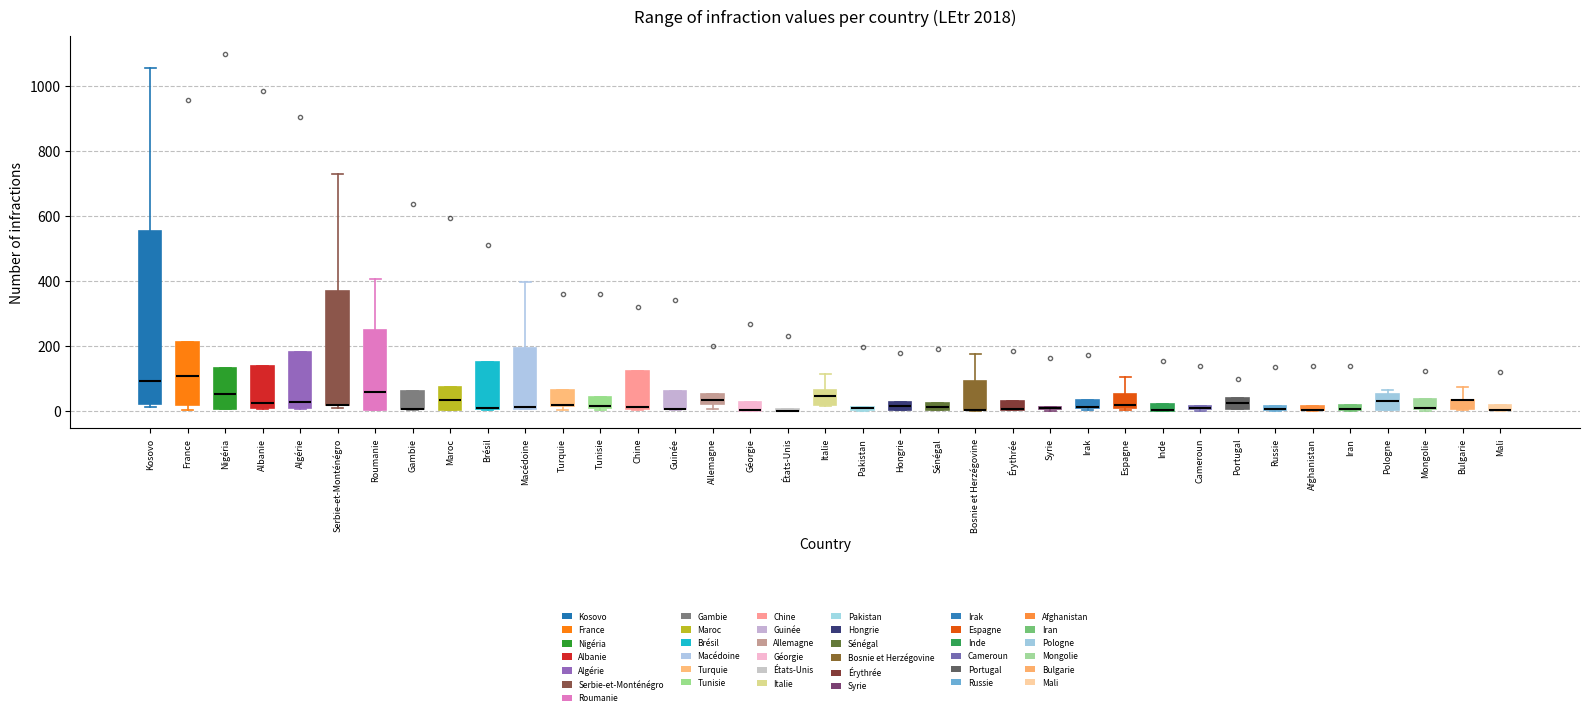

Where is the upper edge of the box for Chine on the y-axis? The values are not printed on the chart, so give them approximately, as read against the axis.

120